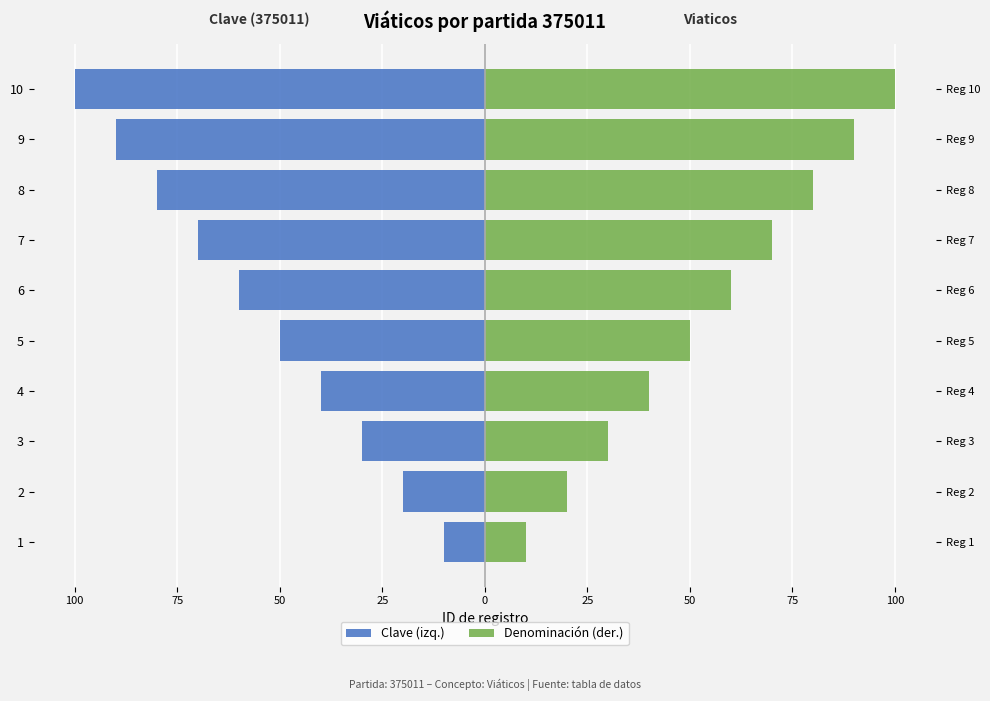

Reading left to right, transcribe all the data shown in this chart.

Clave (izq.): -10	-20	-30	-40	-50	-60	-70	-80	-90	-100
Denominación (der.): 10	20	30	40	50	60	70	80	90	100